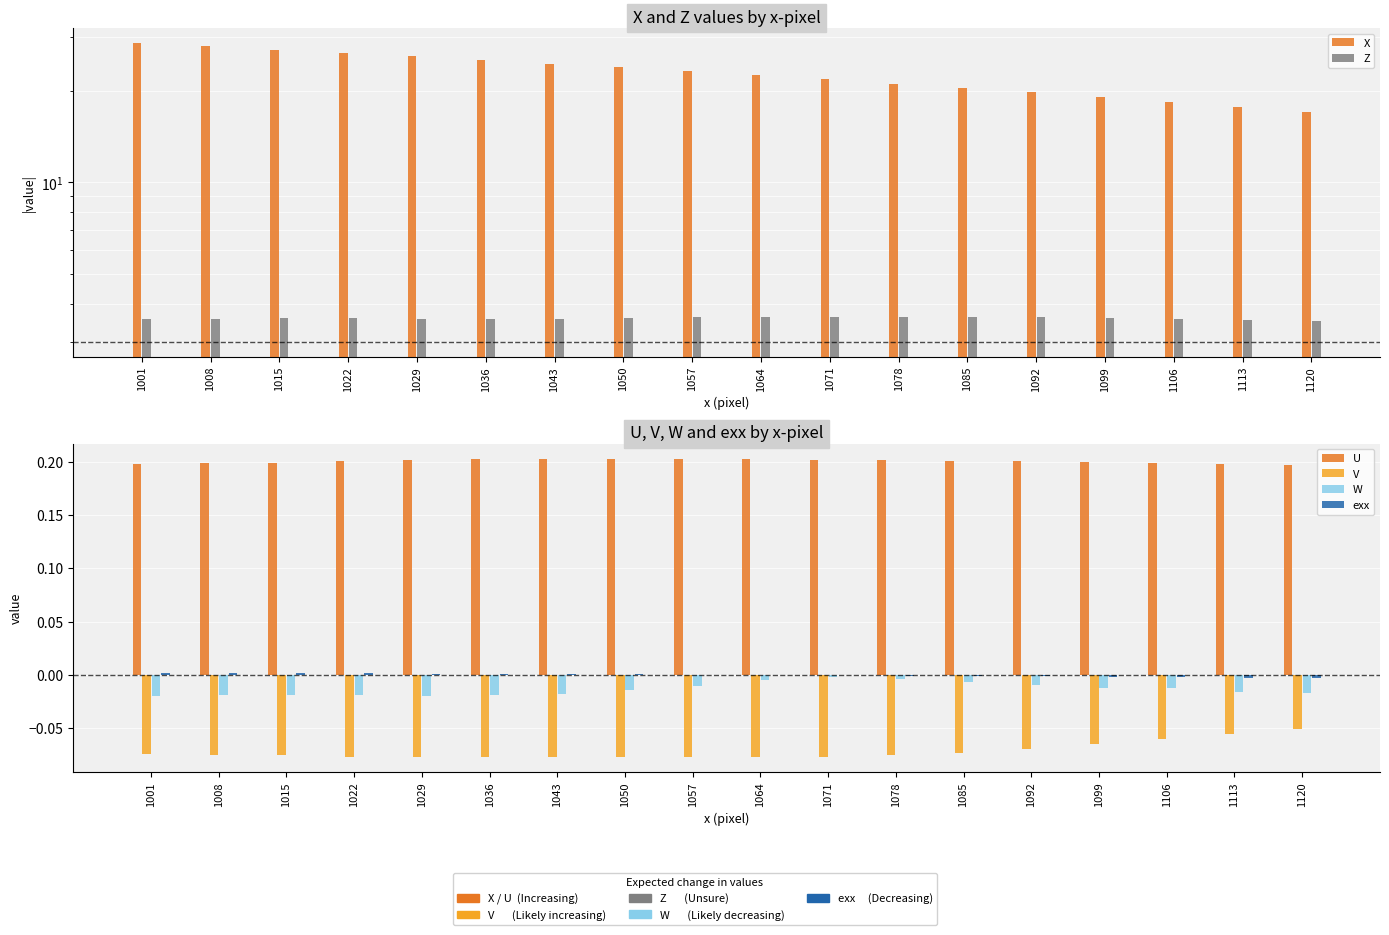

Where is V nearest to the value 0?

1120